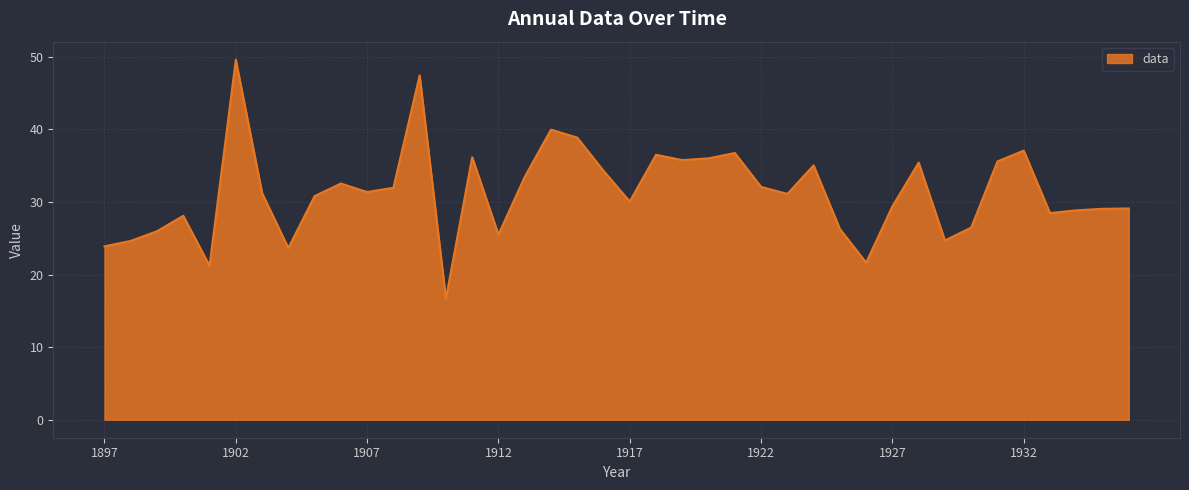

What is the smallest value displayed?

16.7